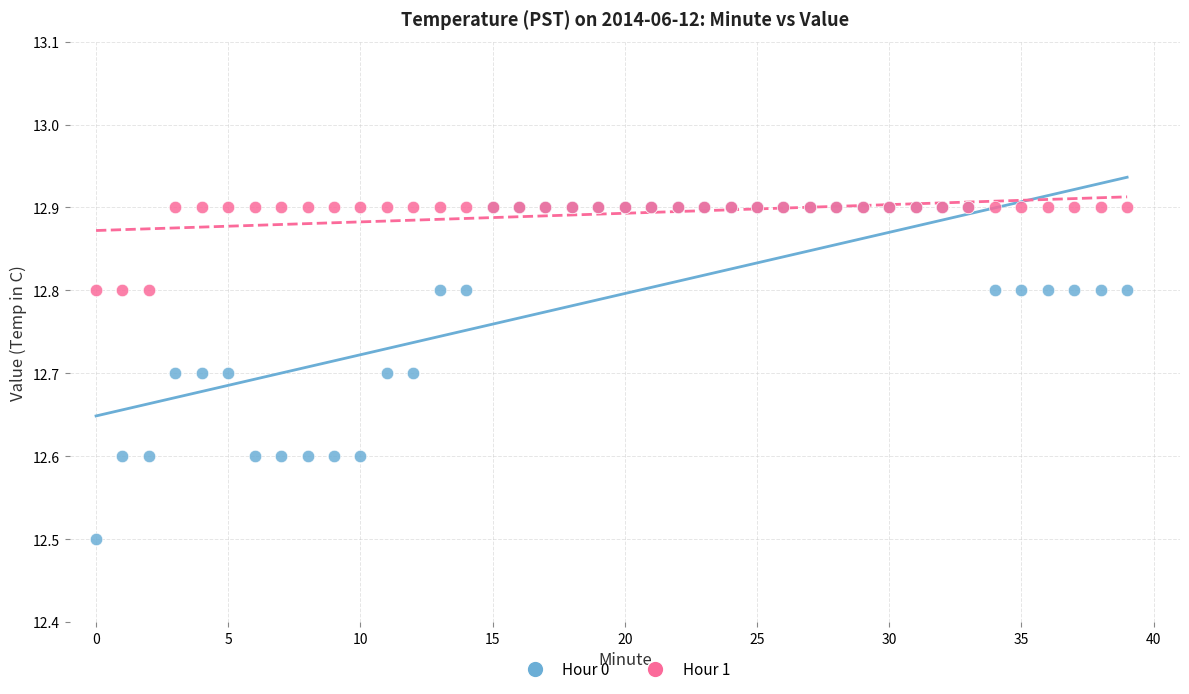

In the Hour 0 series, what Y value is closest to 12?

12.5